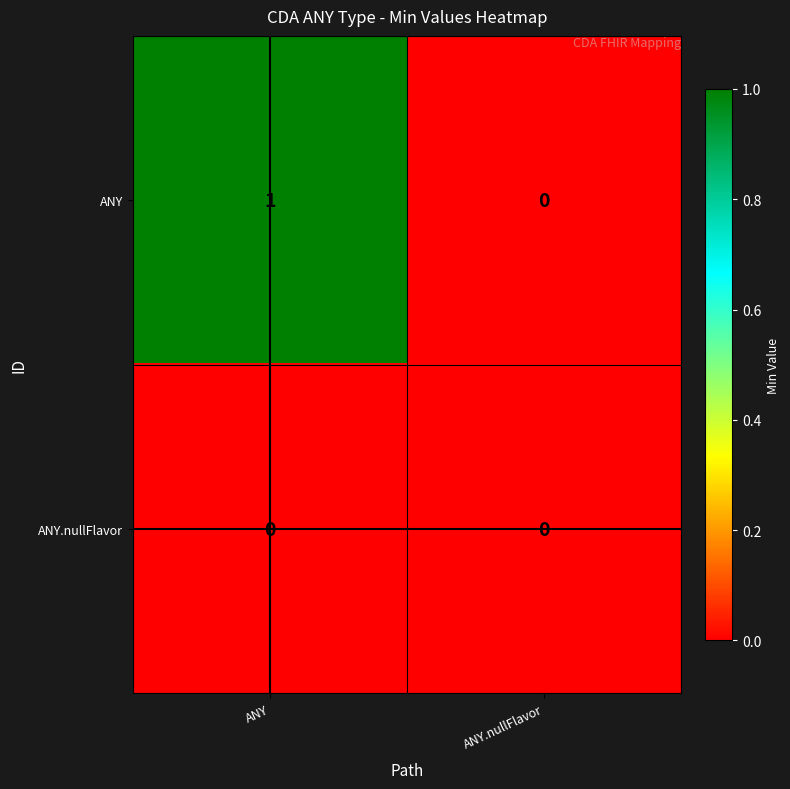

Reading left to right, extract all data points from this chart.

ANY: 1	0
ANY.nullFlavor: 0	0